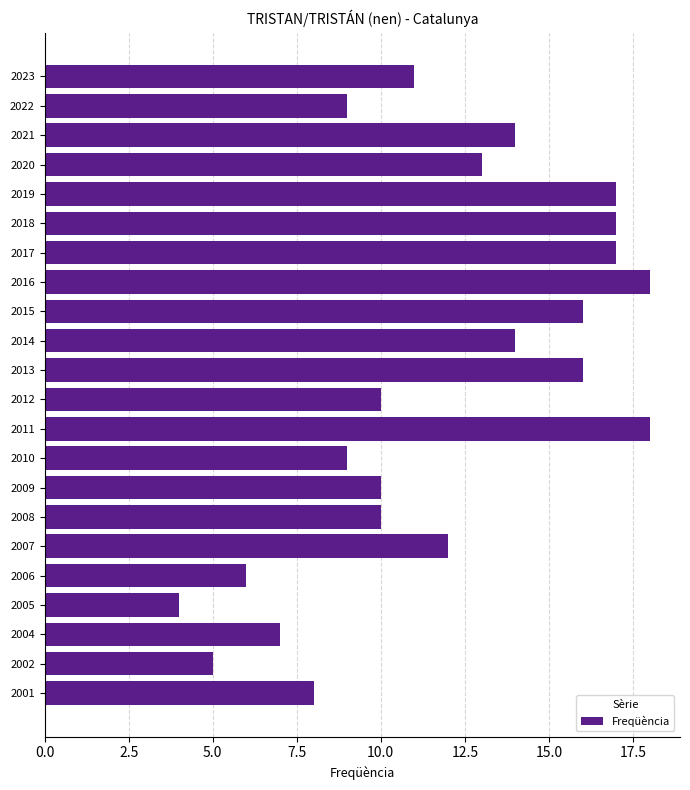

Approximately how many times larger is the value at 2001 compared to 2020?

0.6